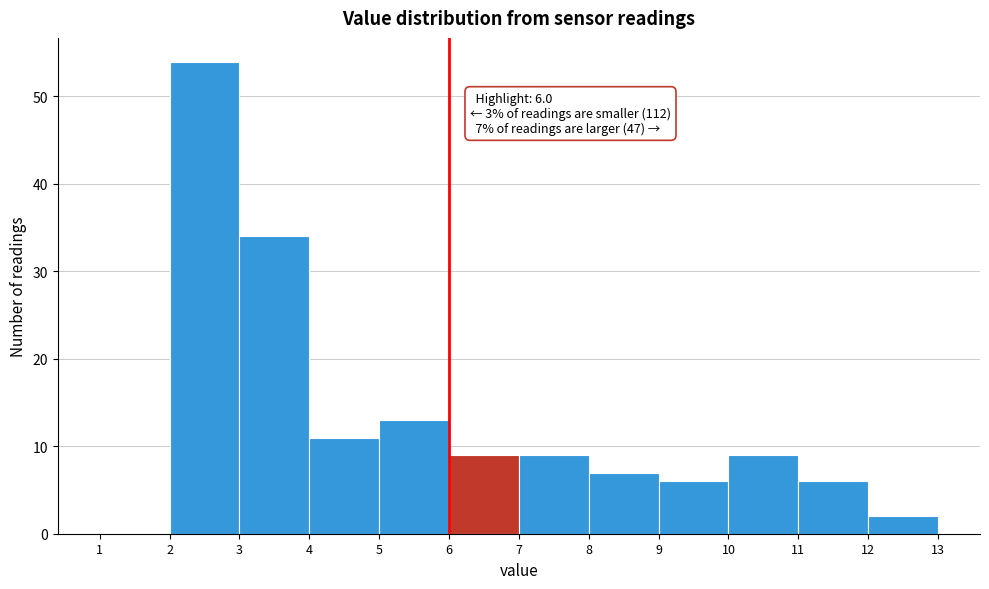

Over which range of the x-axis is the bar tallest?

2 to 3